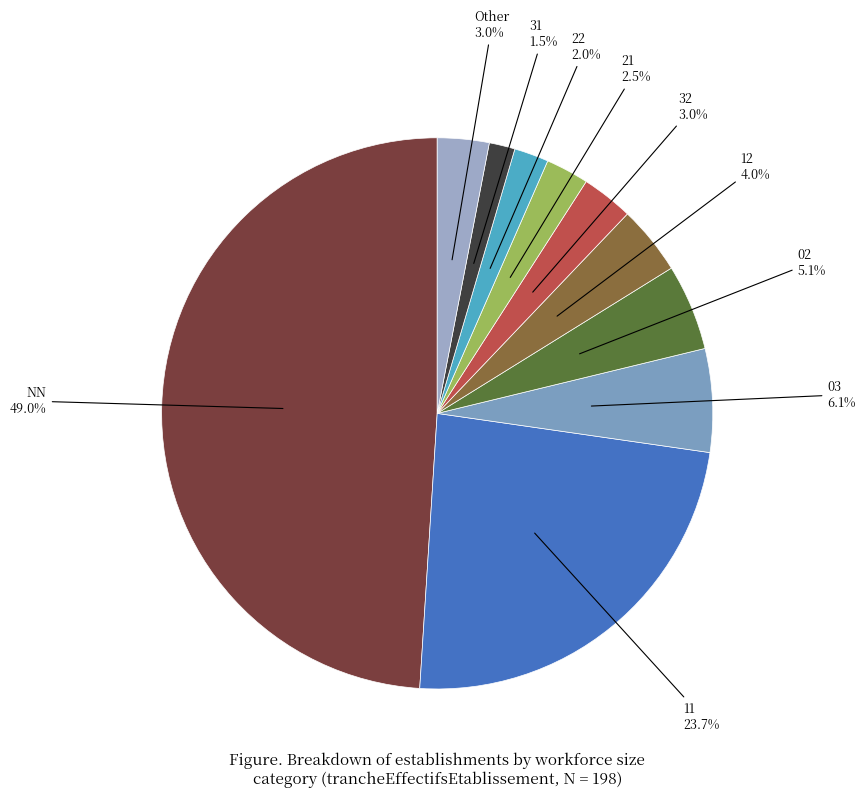

How many slices are in this pie chart?

10